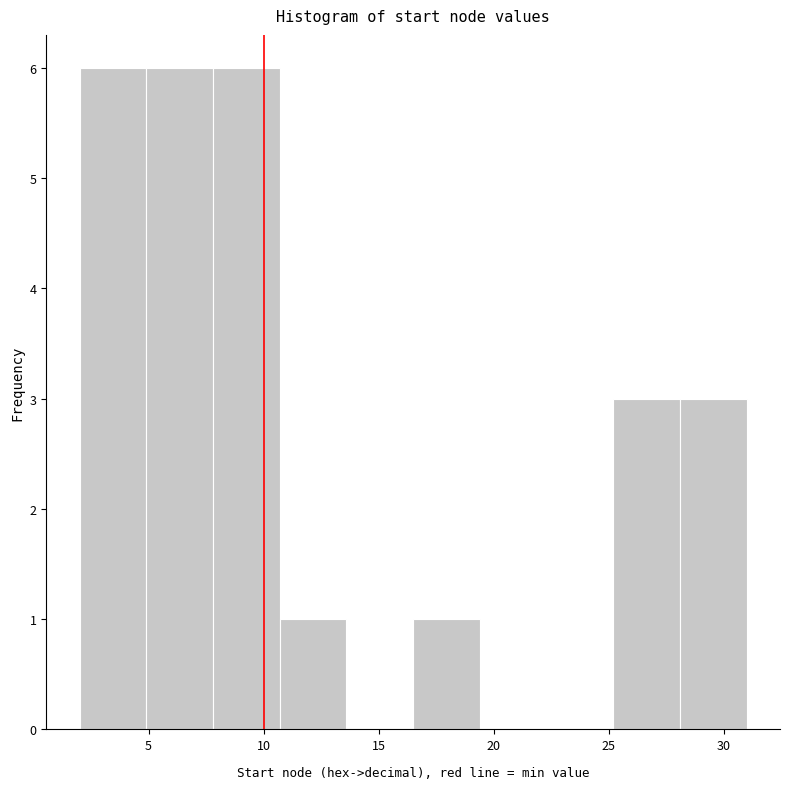

Reading left to right, list every bar in this chart as the range it spans on the x-axis followed by its height. Neither the bar edges nor the heights are printed on the chart, so give them approximately, as read against the axes.

2.0 to 4.9: 6
4.9 to 7.8: 6
7.8 to 10.7: 6
10.7 to 13.6: 1
13.6 to 16.5: 0
16.5 to 19.4: 1
19.4 to 22.3: 0
22.3 to 25.2: 0
25.2 to 28.1: 3
28.1 to 31.0: 3